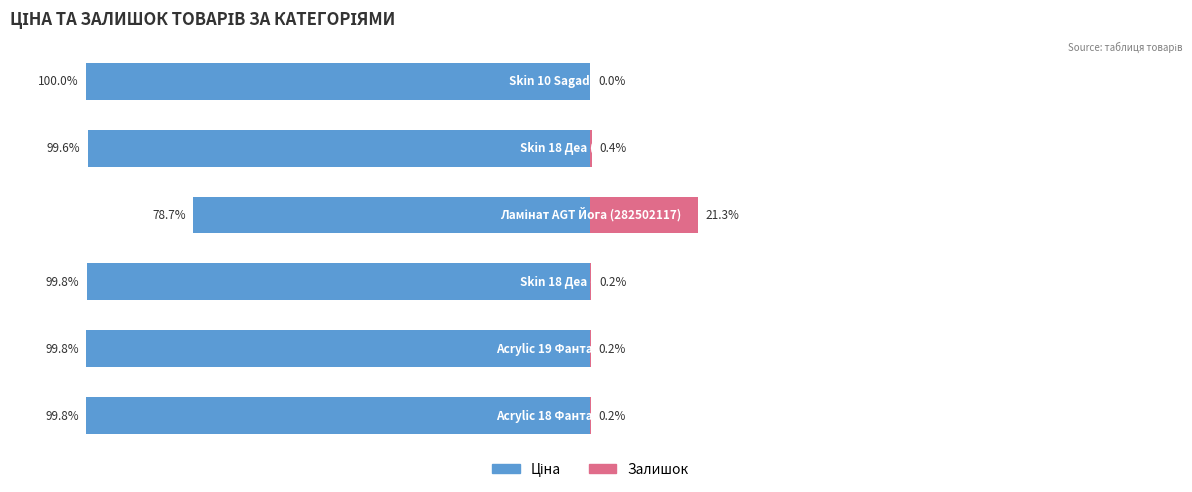

Between 4 and 5, which series saw the biggest shift?

Залишок